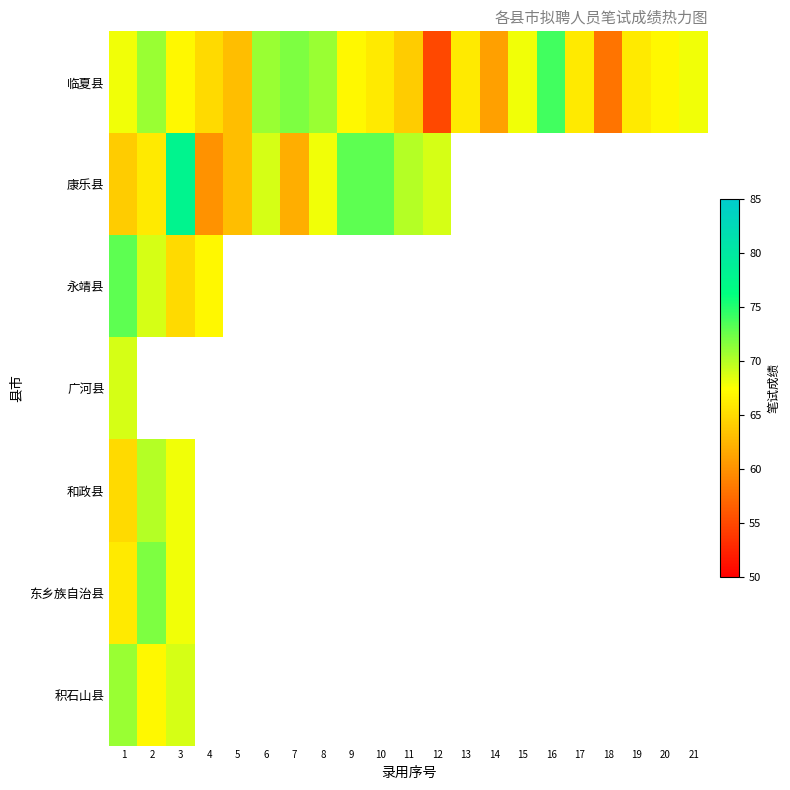

Which series has the widest spread of values?

临夏县